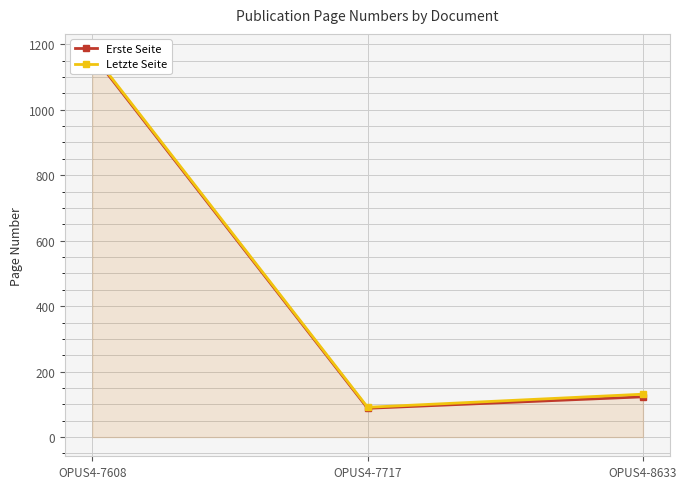

What is the approximate value of Letzte Seite at OPUS4-8633, to the nearest 10?

130